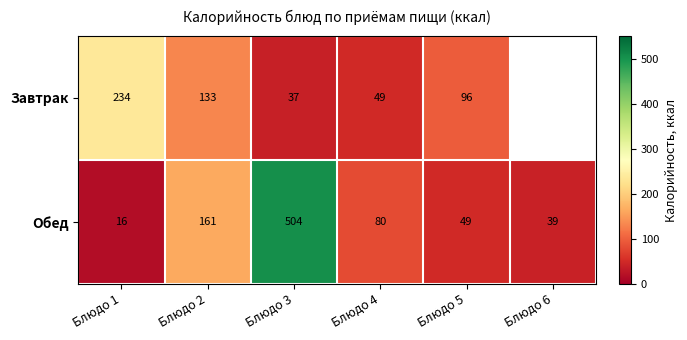

Is the value of Завтрак at Блюдо 1 greater than the value of Обед at Блюдо 3?

No